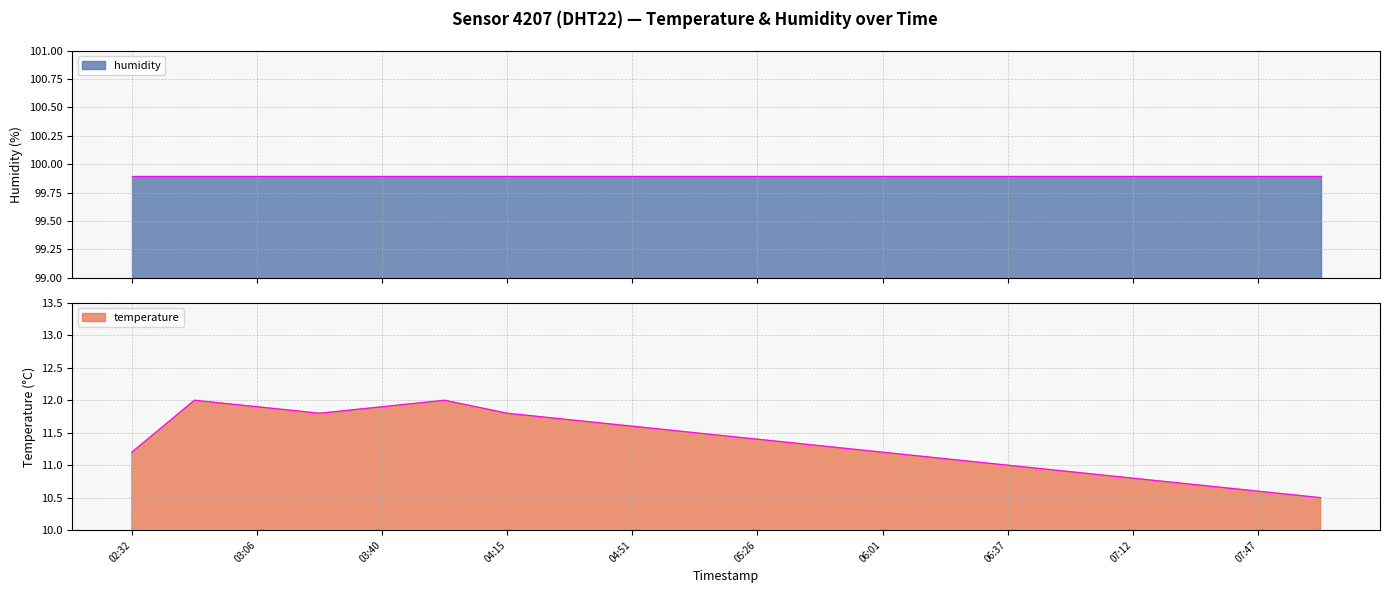

What is the highest value of the temperature series?

12.0